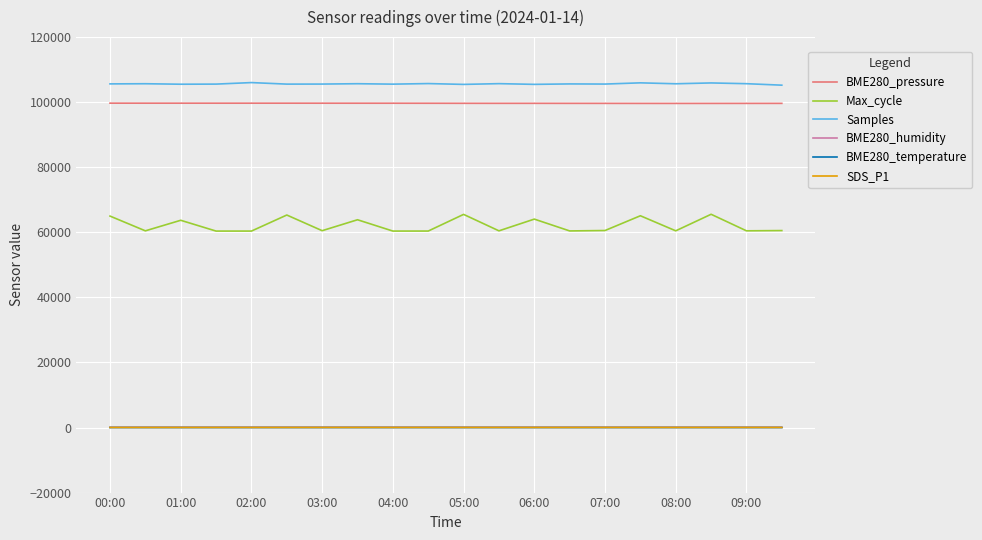

True or false: SDS_P1 and BME280_pressure intersect in this chart.

False